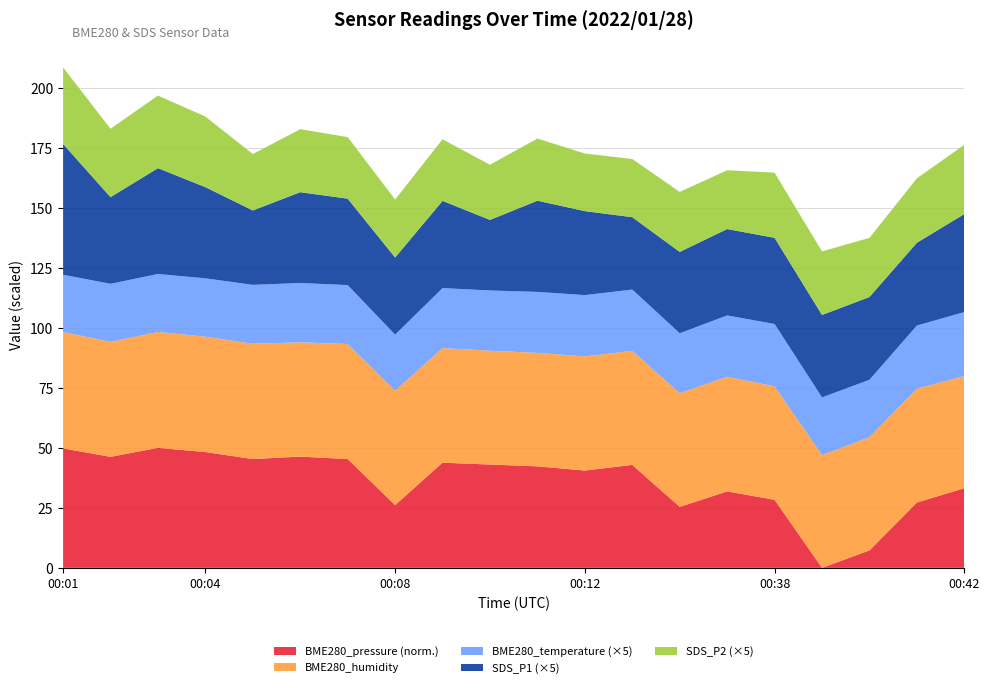

Reading left to right, list all the values displayed in this chart.

BME280_pressure: 2022/01/28 00:01=101699.7	2022/01/28 00:02=101692.8	2022/01/28 00:03=101700.2	2022/01/28 00:04=101696.7	2022/01/28 00:05=101690.9	2022/01/28 00:06=101692.9	2022/01/28 00:07=101690.9	2022/01/28 00:08=101652.8	2022/01/28 00:09=101687.9	2022/01/28 00:10=101686.4	2022/01/28 00:11=101684.9	2022/01/28 00:12=101681.4	2022/01/28 00:13=101686.1	2022/01/28 00:14=101651.4	2022/01/28 00:36=101664.1	2022/01/28 00:38=101657.2	2022/01/28 00:39=101600.9	2022/01/28 00:40=101615.3	2022/01/28 00:41=101654.9	2022/01/28 00:42=101666.8
BME280_humidity: 2022/01/28 00:01=48.5	2022/01/28 00:02=47.9	2022/01/28 00:03=48.3	2022/01/28 00:04=48.1	2022/01/28 00:05=48.0	2022/01/28 00:06=47.6	2022/01/28 00:07=48.0	2022/01/28 00:08=47.7	2022/01/28 00:09=47.8	2022/01/28 00:10=47.4	2022/01/28 00:11=47.3	2022/01/28 00:12=47.5	2022/01/28 00:13=47.5	2022/01/28 00:14=47.4	2022/01/28 00:36=47.8	2022/01/28 00:38=47.2	2022/01/28 00:39=47.0	2022/01/28 00:40=47.2	2022/01/28 00:41=47.4	2022/01/28 00:42=46.7
BME280_temperature: 2022/01/28 00:01=4.8	2022/01/28 00:02=4.8	2022/01/28 00:03=4.8	2022/01/28 00:04=4.9	2022/01/28 00:05=4.9	2022/01/28 00:06=4.9	2022/01/28 00:07=4.9	2022/01/28 00:08=4.7	2022/01/28 00:09=5.0	2022/01/28 00:10=5.0	2022/01/28 00:11=5.1	2022/01/28 00:12=5.1	2022/01/28 00:13=5.1	2022/01/28 00:14=5.0	2022/01/28 00:36=5.1	2022/01/28 00:38=5.2	2022/01/28 00:39=4.8	2022/01/28 00:40=4.8	2022/01/28 00:41=5.3	2022/01/28 00:42=5.3
SDS_P1: 2022/01/28 00:01=10.9	2022/01/28 00:02=7.2	2022/01/28 00:03=8.8	2022/01/28 00:04=7.6	2022/01/28 00:05=6.2	2022/01/28 00:06=7.6	2022/01/28 00:07=7.2	2022/01/28 00:08=6.4	2022/01/28 00:09=7.3	2022/01/28 00:10=5.9	2022/01/28 00:11=7.6	2022/01/28 00:12=7.0	2022/01/28 00:13=6.0	2022/01/28 00:14=6.8	2022/01/28 00:36=7.2	2022/01/28 00:38=7.2	2022/01/28 00:39=6.9	2022/01/28 00:40=6.9	2022/01/28 00:41=6.9	2022/01/28 00:42=8.2
SDS_P2: 2022/01/28 00:01=6.4	2022/01/28 00:02=5.7	2022/01/28 00:03=6.0	2022/01/28 00:04=5.9	2022/01/28 00:05=4.7	2022/01/28 00:06=5.2	2022/01/28 00:07=5.1	2022/01/28 00:08=4.8	2022/01/28 00:09=5.1	2022/01/28 00:10=4.6	2022/01/28 00:11=5.2	2022/01/28 00:12=4.8	2022/01/28 00:13=4.8	2022/01/28 00:14=5.0	2022/01/28 00:36=4.9	2022/01/28 00:38=5.4	2022/01/28 00:39=5.3	2022/01/28 00:40=4.9	2022/01/28 00:41=5.4	2022/01/28 00:42=5.8